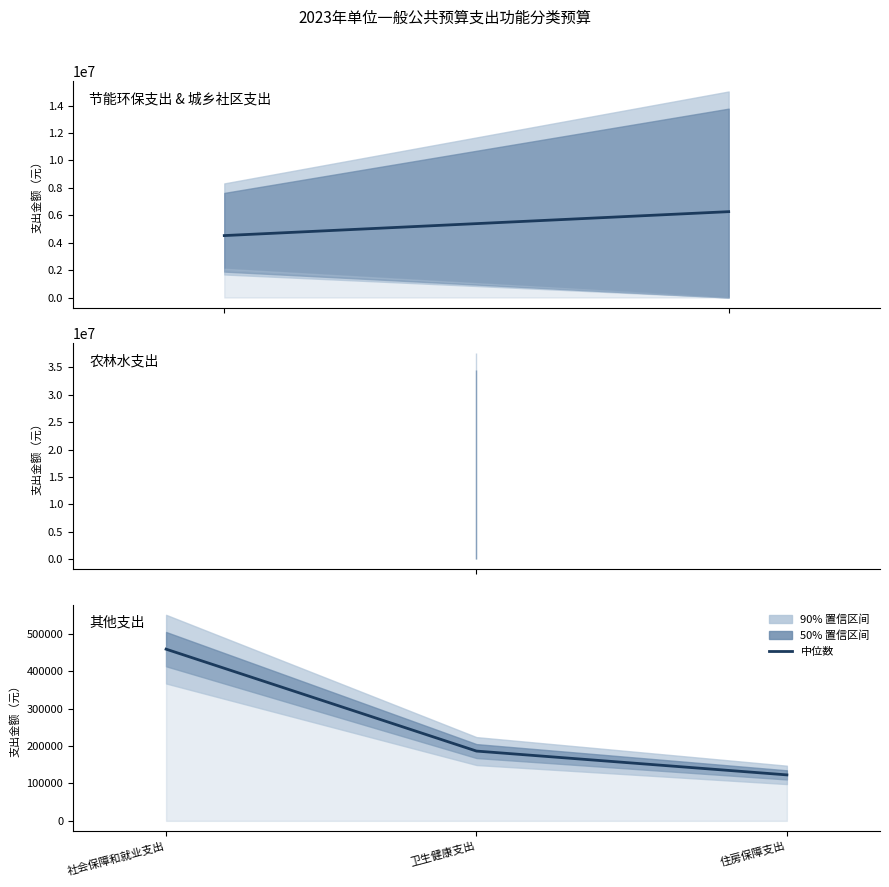

Which category has the highest value across all series?

社会保障和就业支出